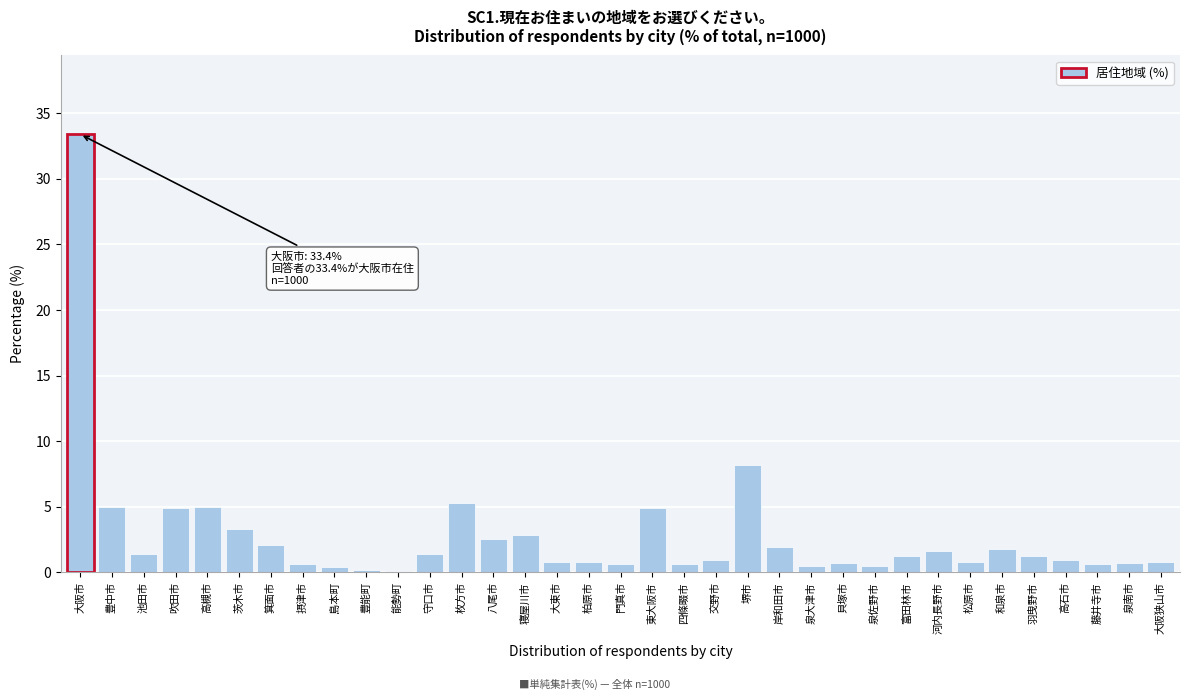

At which label is the value closest to 16?

堺市